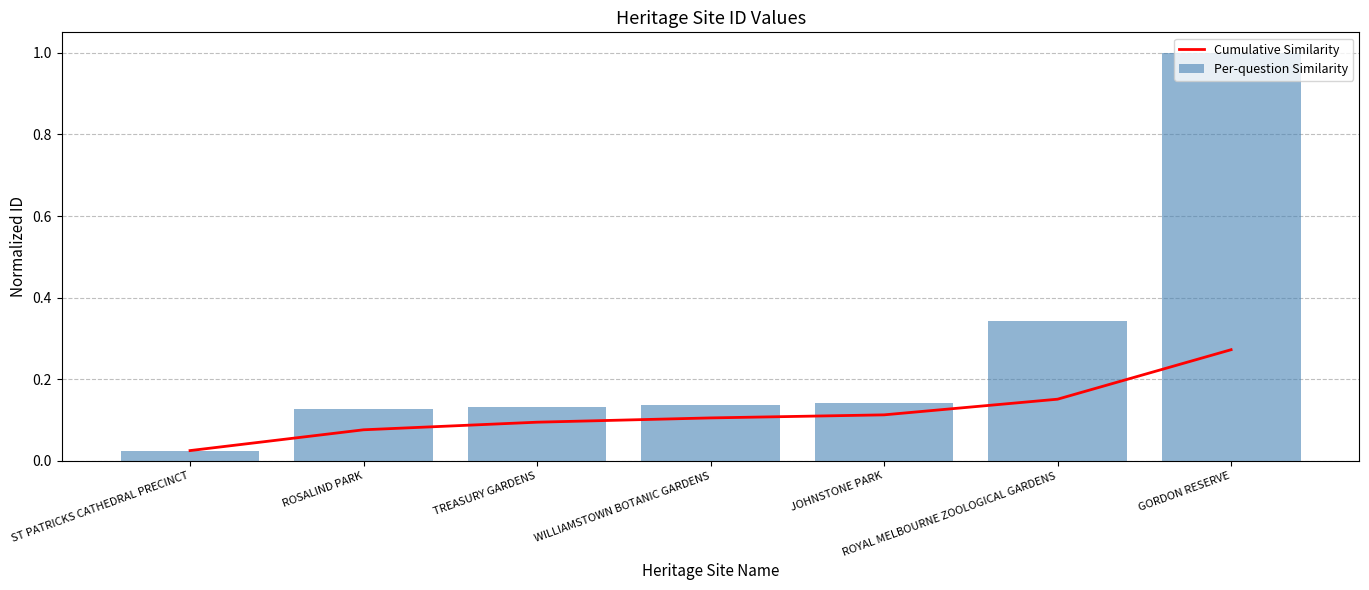

What is the average value of the Per-question Similarity series?

0.3